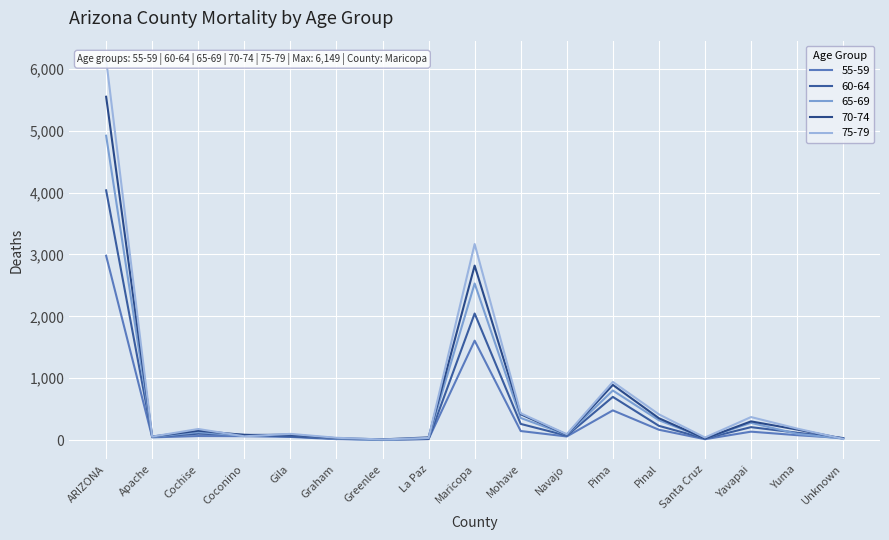

How many lines are shown in the chart?

5